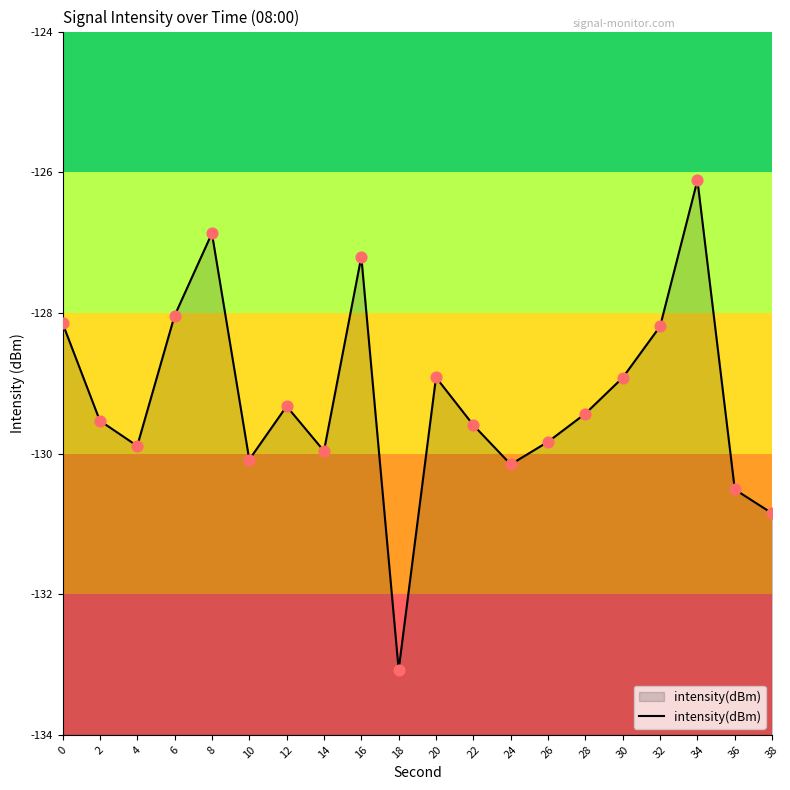

What is the change in value from 16 to 28?

-2.2